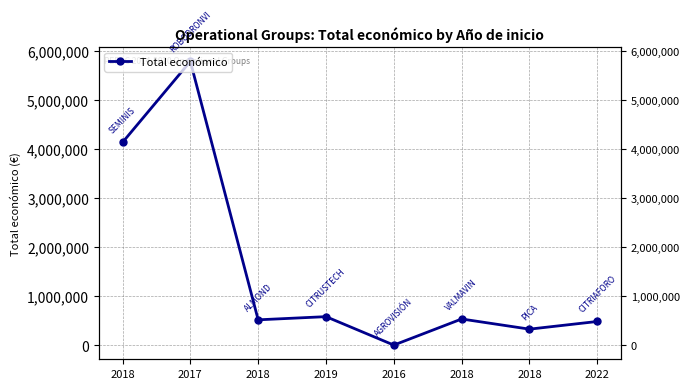

What value does the data have at 2019?

587734